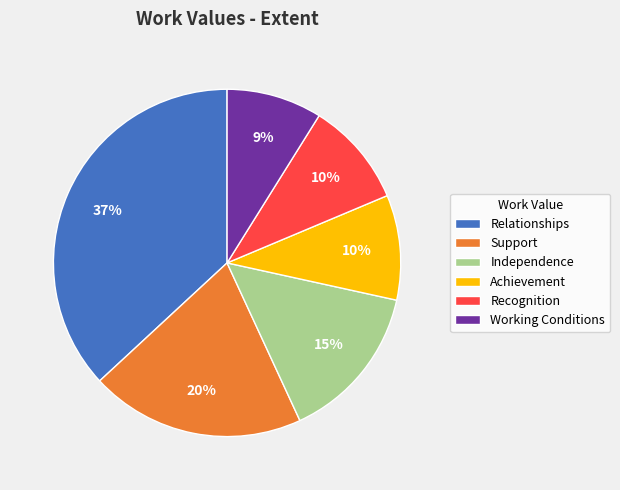

How many segments does this pie chart have?

6